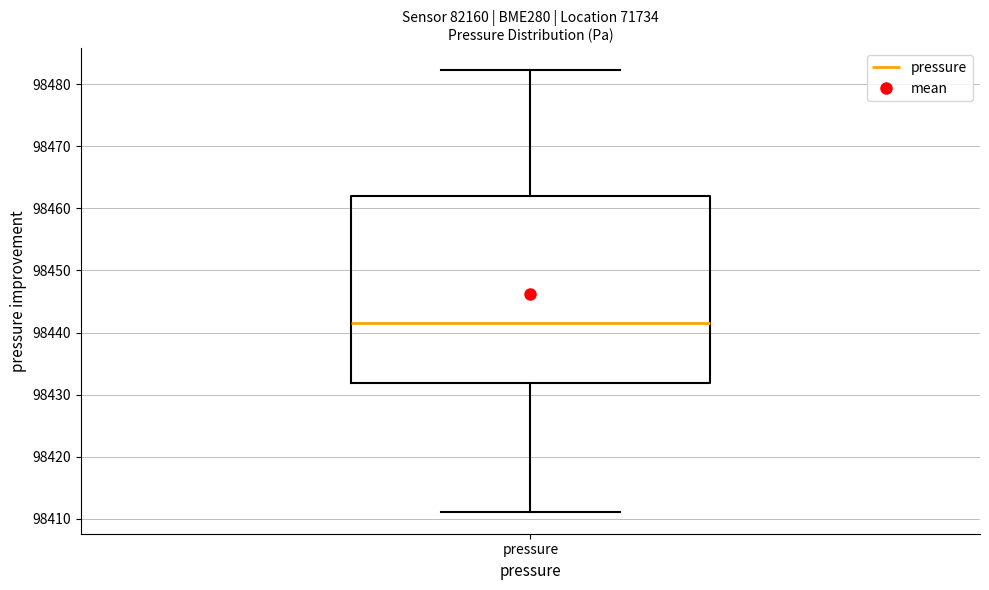

Transcribe this box plot: give where the median line is, the range the box spans, and where the two whiskers end, as read against the y-axis. The values are not printed on the chart, so give them approximately, as read against the axis.

median 98442, box 98432 to 98462, whiskers 98411 to 98482